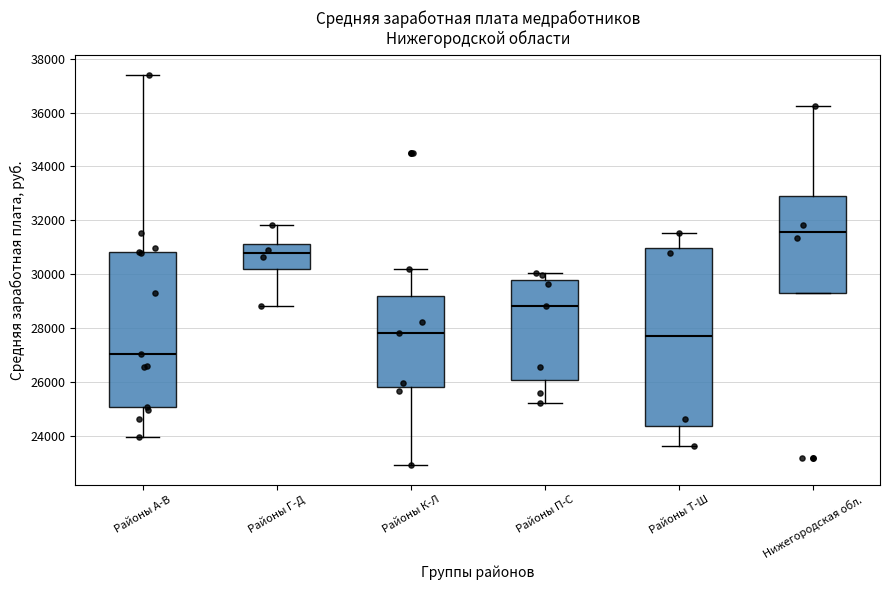

Which box's median line is the lowest?

Районы A-В